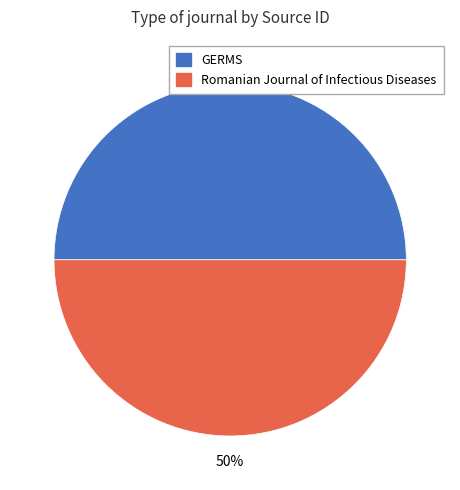

What is the ratio of the value at GERMS to the value at Romanian Journal of Infectious Diseases?

1.0